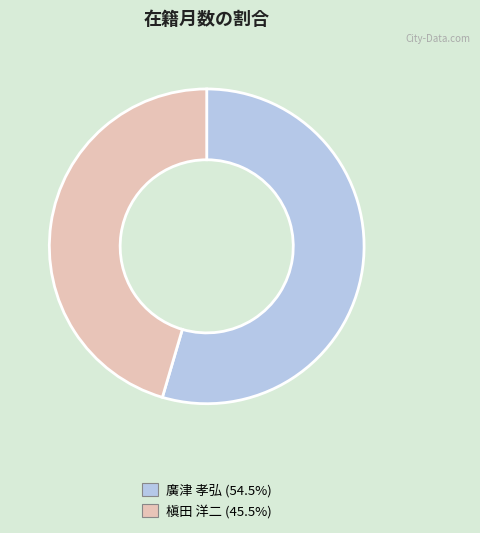

Does any single category account for the majority?

Yes